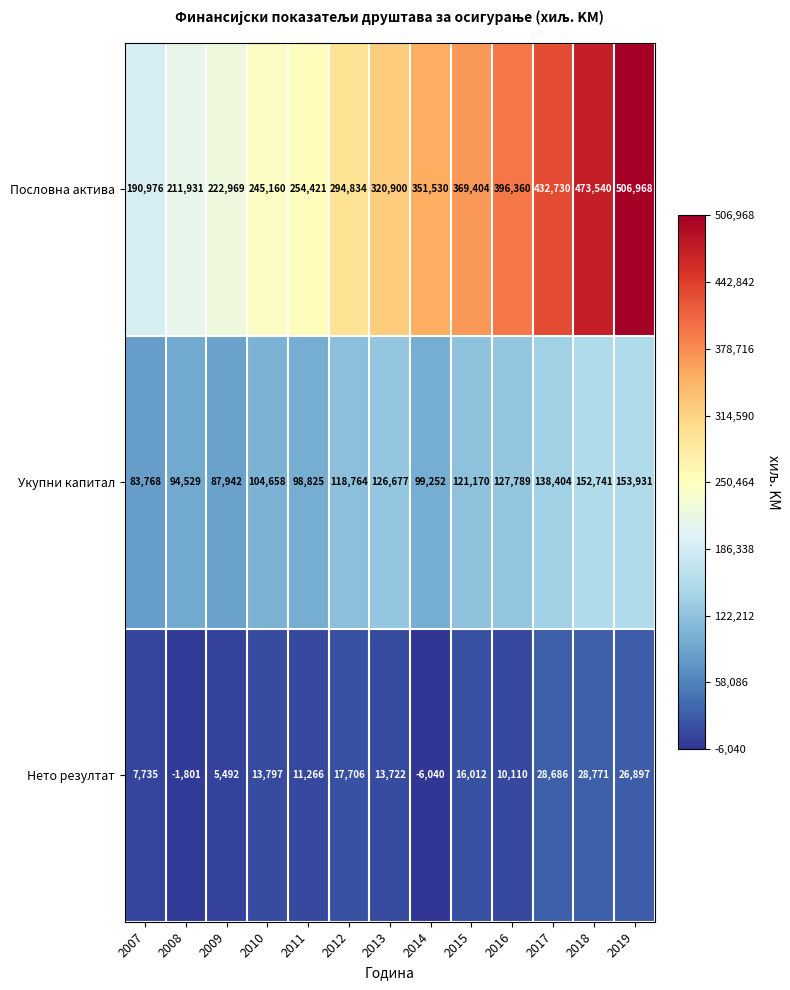

Count the number of data series in this chart.

3